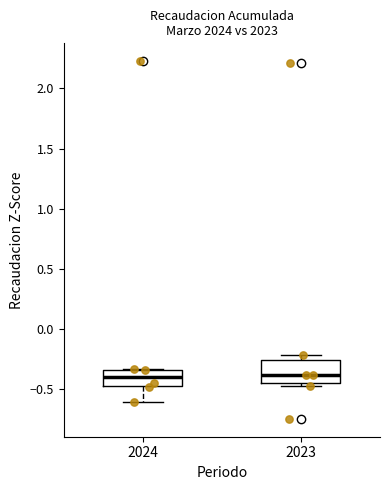

Reading left to right, transcribe this box plot: for each box, give where its median line is, the range the box spans, and where its two whiskers end, as read against the y-axis. The values are not printed on the chart, so give them approximately, as read against the axis.

2024: median -0.40, box -0.45 to -0.35, whiskers -0.60 to -0.35
2023: median -0.40, box -0.45 to -0.25, whiskers -0.45 (just below the box's lower edge) to -0.20